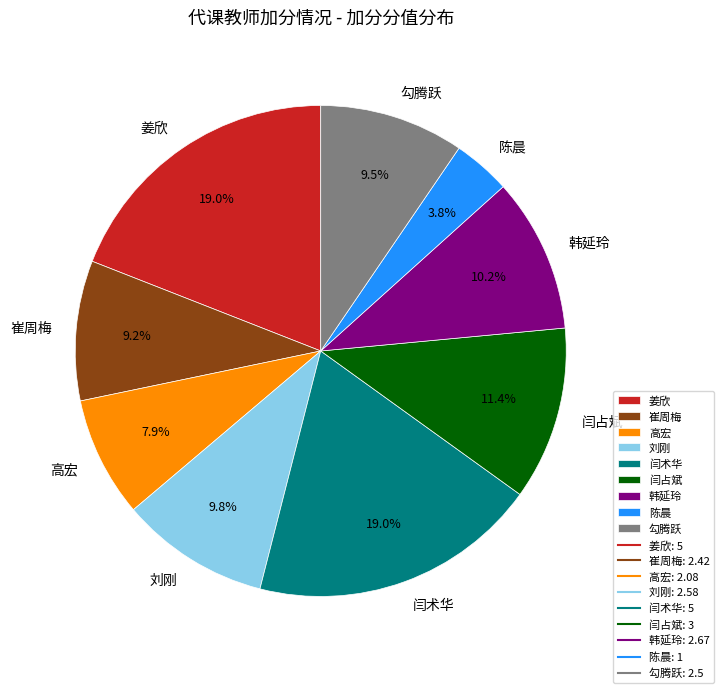

Which has a higher value, 勾腾跃 or 姜欣?

姜欣